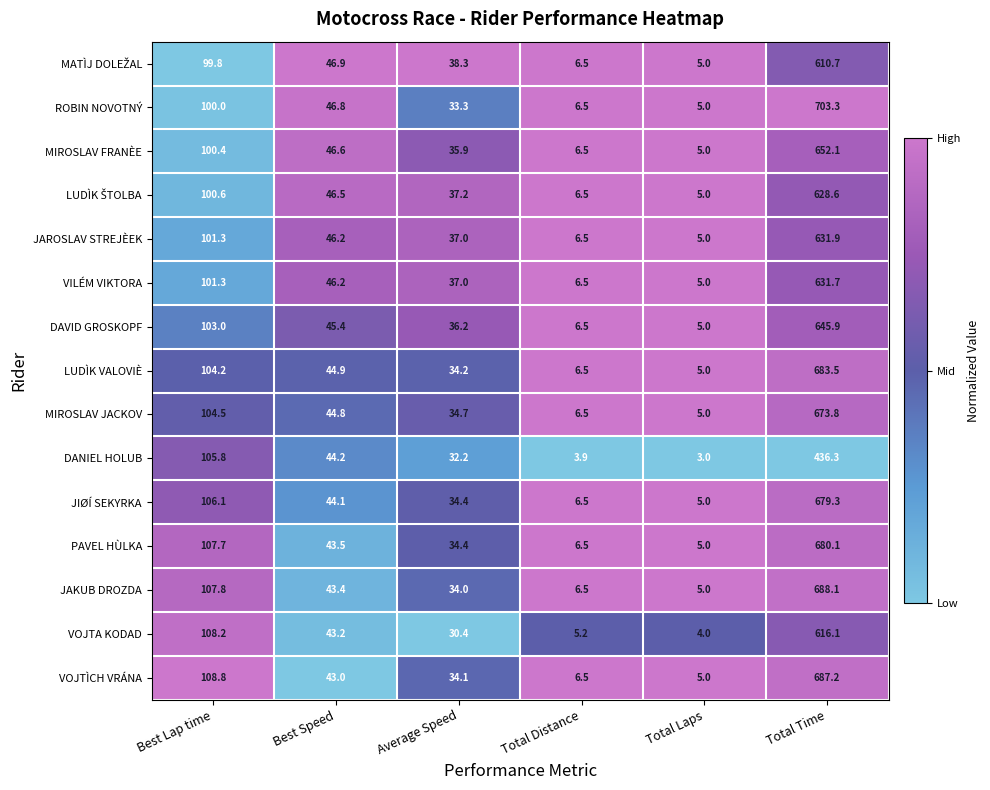

Read the ROBIN NOVOTNÝ value at Best Lap time.

100.0